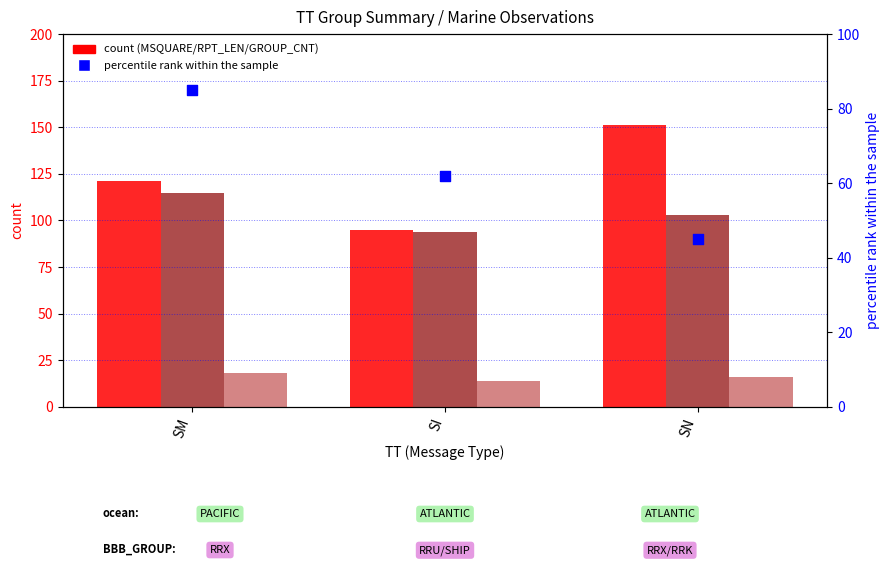

Which series contains the lowest Y value?

GROUP_CNT